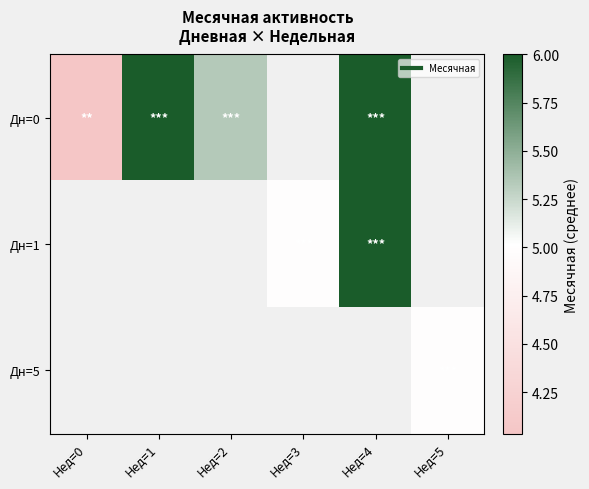

List the labels in order of Дн=0 value, smallest first.

Нед=0, Нед=2, Нед=1, Нед=3, Нед=4, Нед=5